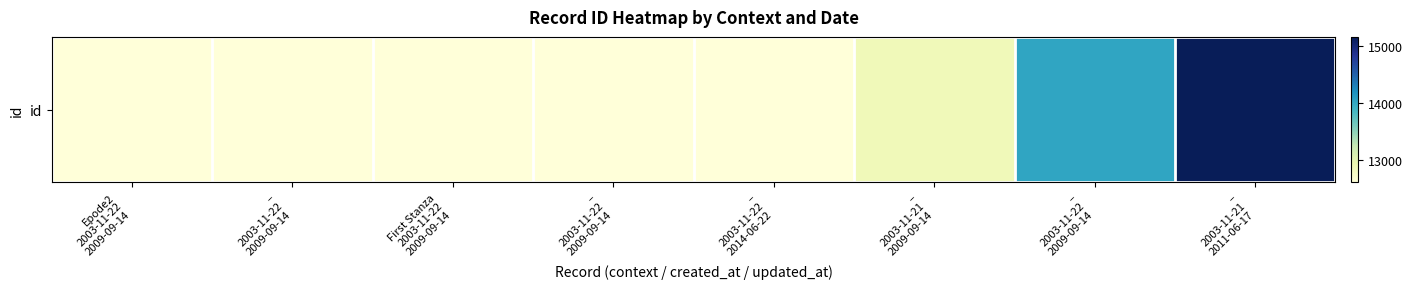

At which label is the value closest to 13885?

–
2003-11-22
2009-09-14